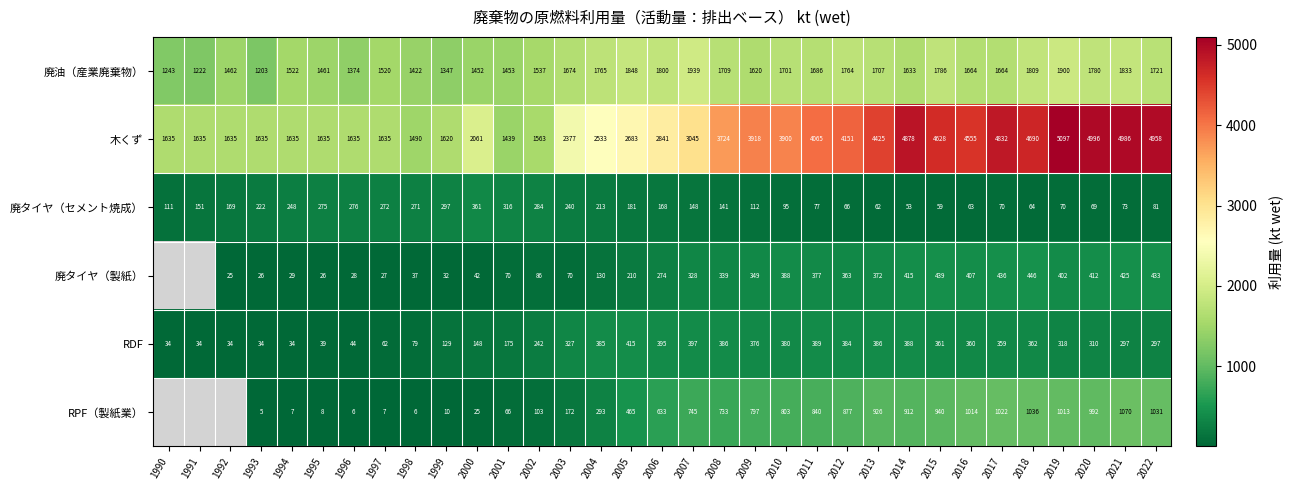

What is the smallest value displayed?

5.2